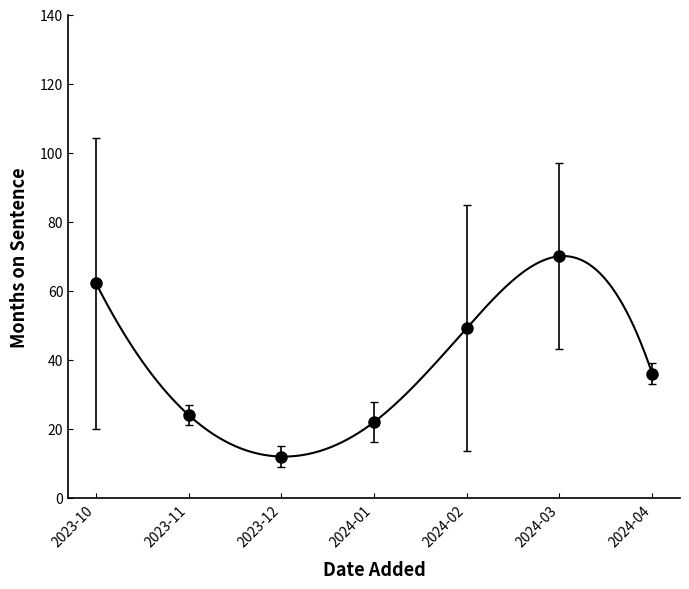

How many series are shown in this chart?

1